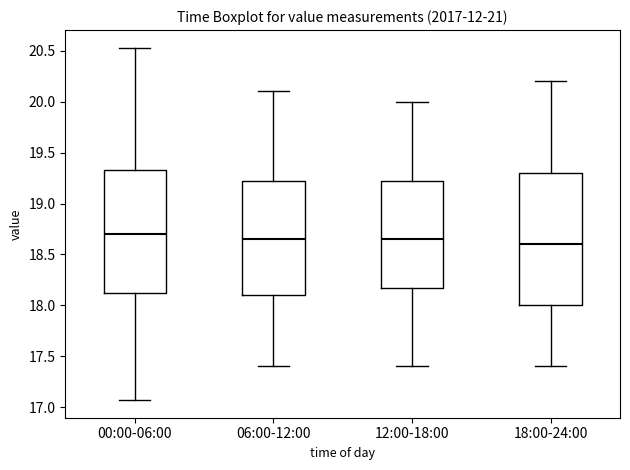

Reading left to right, transcribe this box plot: for each box, give where its median line is, the range the box spans, and where its two whiskers end, as read against the y-axis. The values are not printed on the chart, so give them approximately, as read against the axis.

00:00-06:00: median 18.70, box 18.10 to 19.35, whiskers 17.05 to 20.55
06:00-12:00: median 18.65, box 18.10 to 19.25, whiskers 17.40 to 20.10
12:00-18:00: median 18.65, box 18.20 to 19.25, whiskers 17.40 to 20.00
18:00-24:00: median 18.60, box 18.00 to 19.30, whiskers 17.40 to 20.20